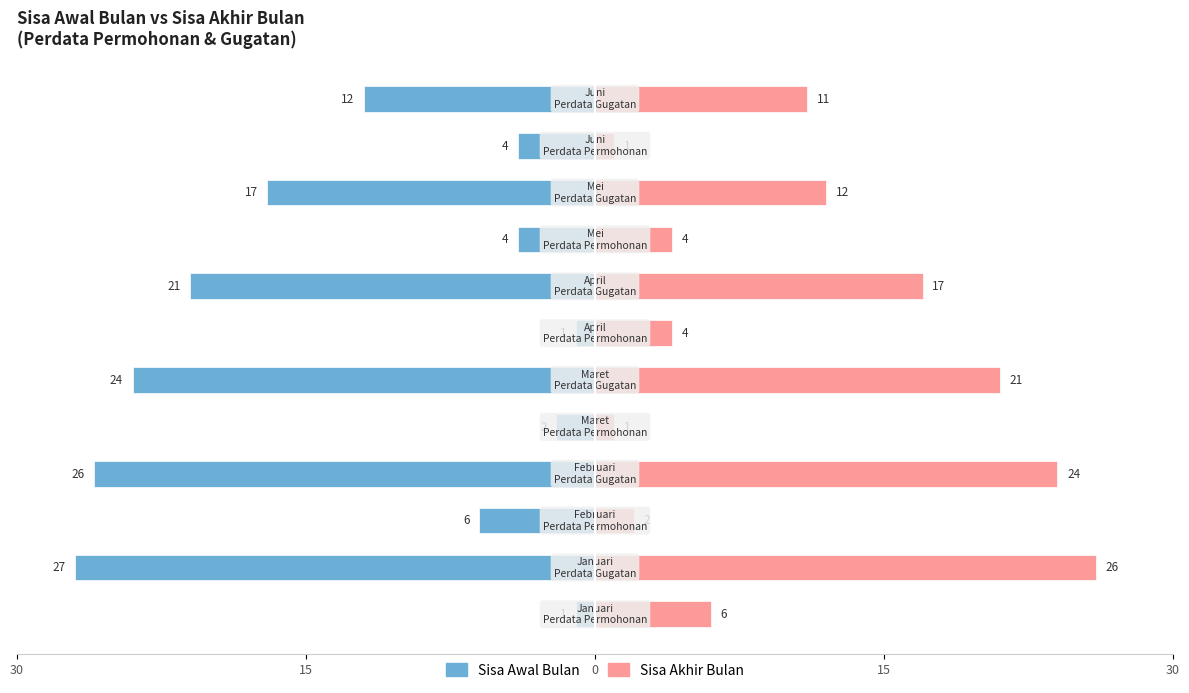

Is it true that Sisa Awal Bulan equals -8 at 9?

False